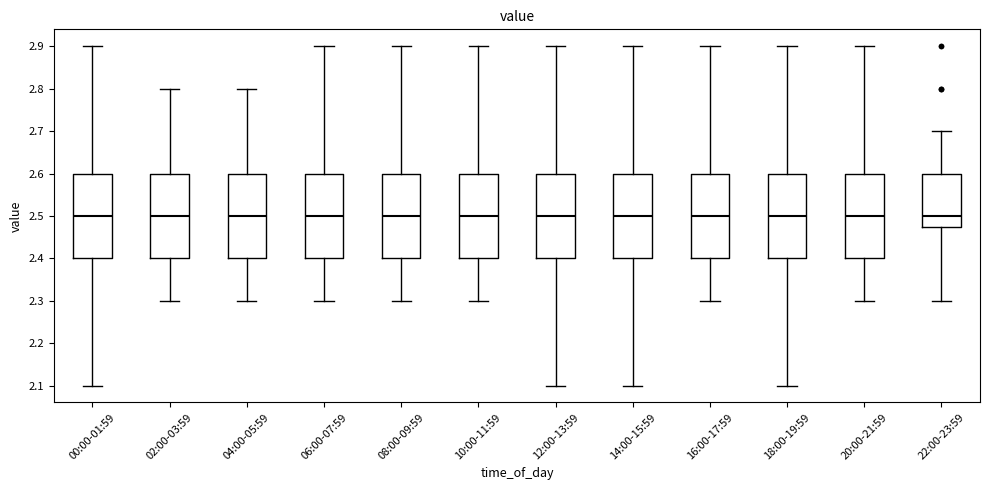

Reading left to right, transcribe this box plot: for each box, give where its median line is, the range the box spans, and where its two whiskers end, as read against the y-axis. The values are not printed on the chart, so give them approximately, as read against the axis.

00:00-01:59: median 2.50, box 2.40 to 2.60, whiskers 2.10 to 2.90
02:00-03:59: median 2.50, box 2.40 to 2.60, whiskers 2.30 to 2.80
04:00-05:59: median 2.50, box 2.40 to 2.60, whiskers 2.30 to 2.80
06:00-07:59: median 2.50, box 2.40 to 2.60, whiskers 2.30 to 2.90
08:00-09:59: median 2.50, box 2.40 to 2.60, whiskers 2.30 to 2.90
10:00-11:59: median 2.50, box 2.40 to 2.60, whiskers 2.30 to 2.90
12:00-13:59: median 2.50, box 2.40 to 2.60, whiskers 2.10 to 2.90
14:00-15:59: median 2.50, box 2.40 to 2.60, whiskers 2.10 to 2.90
16:00-17:59: median 2.50, box 2.40 to 2.60, whiskers 2.30 to 2.90
18:00-19:59: median 2.50, box 2.40 to 2.60, whiskers 2.10 to 2.90
20:00-21:59: median 2.50, box 2.40 to 2.60, whiskers 2.30 to 2.90
22:00-23:59: median 2.50, box 2.48 to 2.60, whiskers 2.30 to 2.70